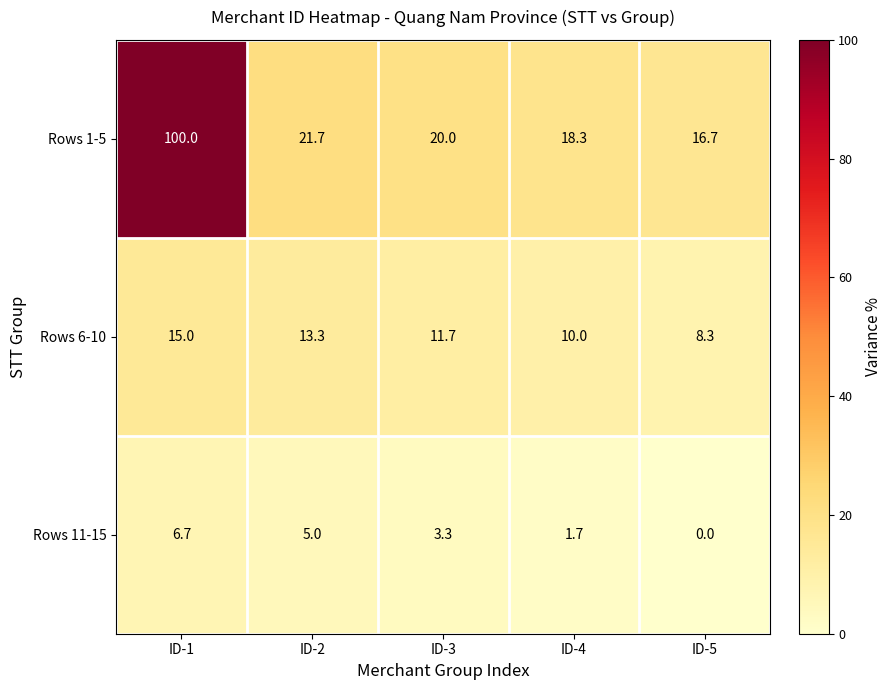

The value of Rows 6-10 at ID-2 is 13.3. True or false?

True